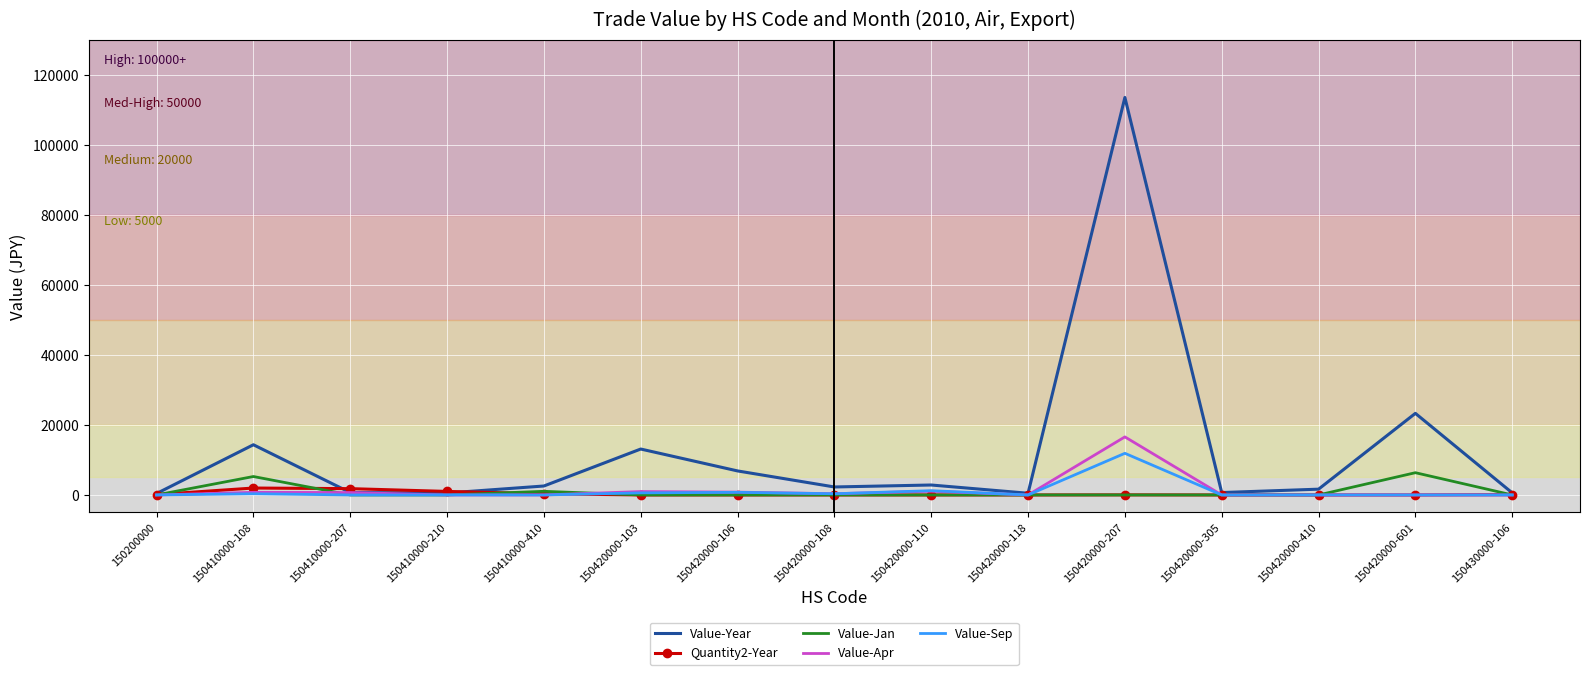

At which label is Value-Year closest to 56945?

150420000-601